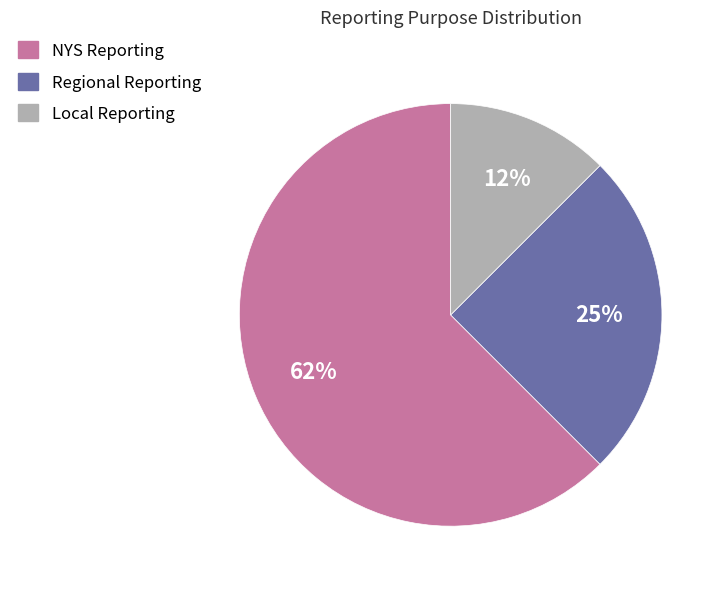

What percentage is the Regional Reporting slice, to the nearest percent?

25%